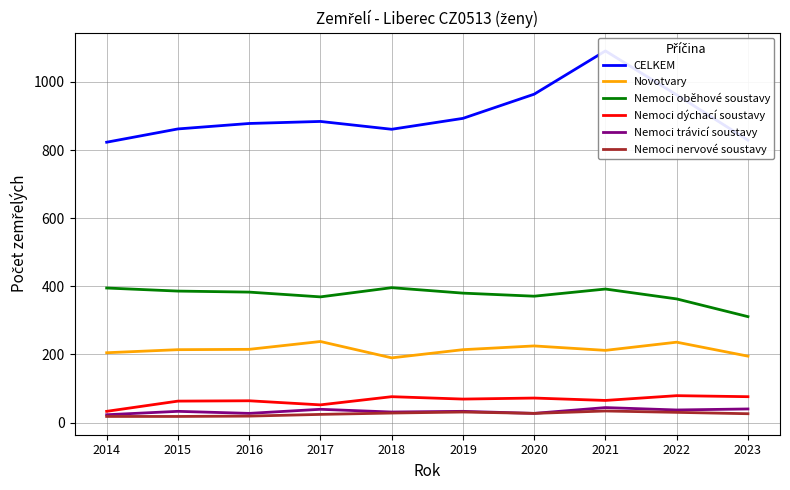

Rank the series at 2015 from highest to lowest value.

CELKEM, Nemoci oběhové soustavy, Novotvary, Nemoci dýchací soustavy, Nemoci trávicí soustavy, Nemoci nervové soustavy